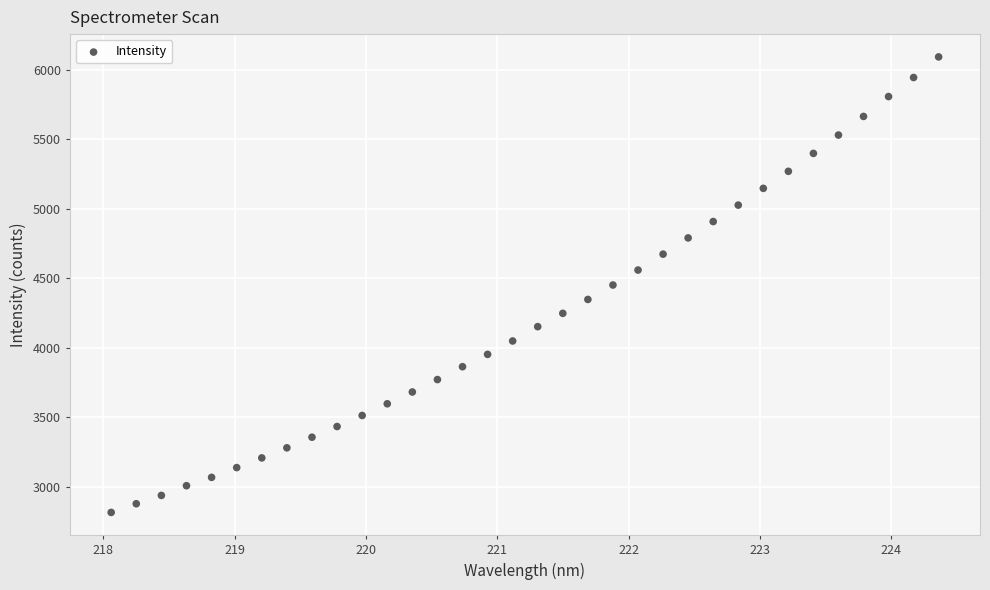

What is the range of X values (max minus min)?

6.3